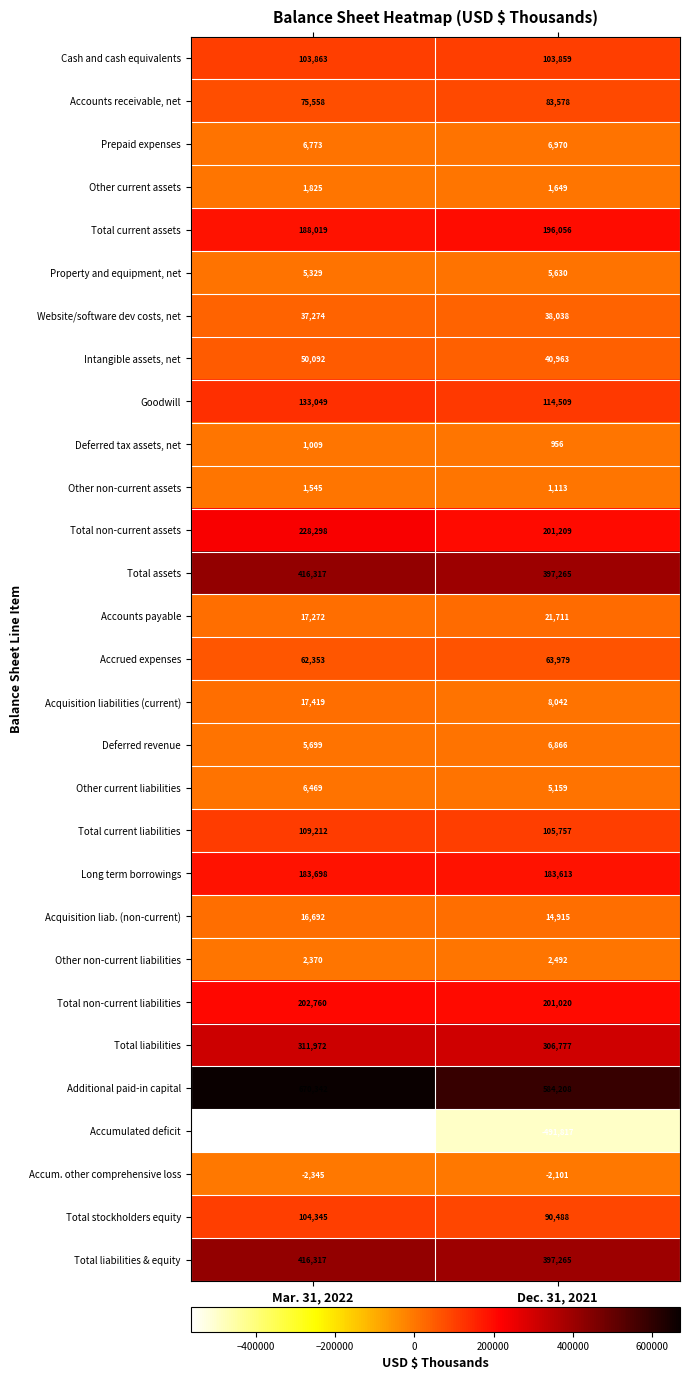

At which label is Acquisition liabilities (current) closest to 12730?

Dec. 31, 2021